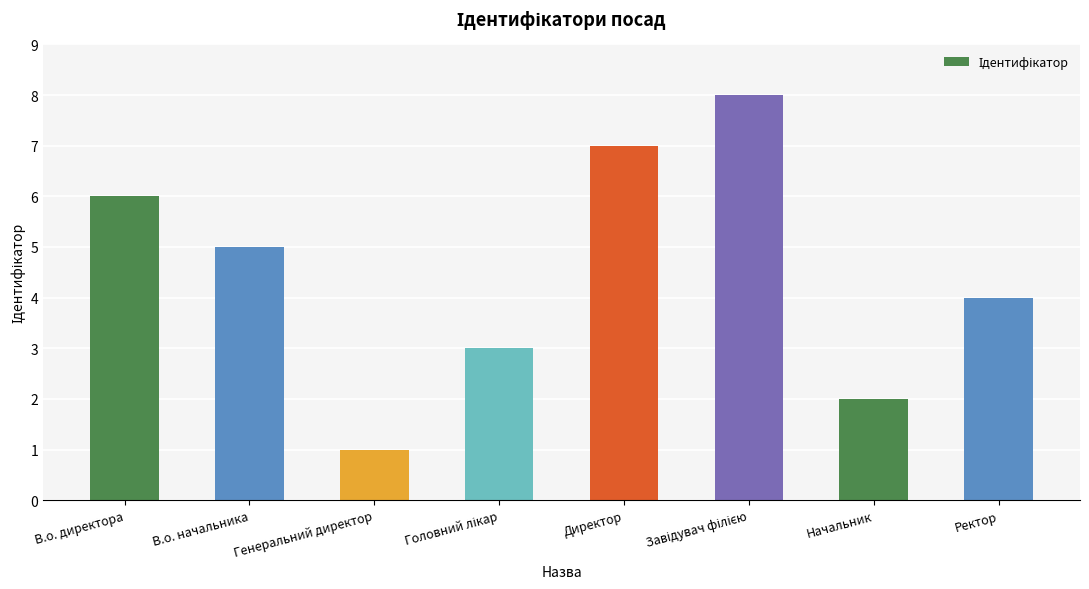

What is the greatest value displayed?

8